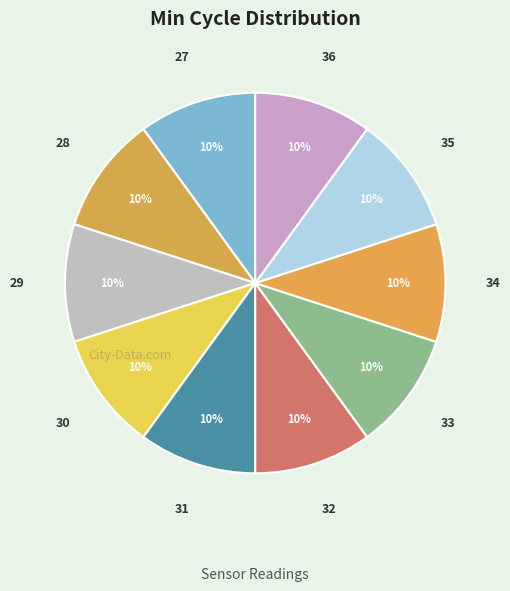

To the nearest percent, what is the average slice percentage?

10%